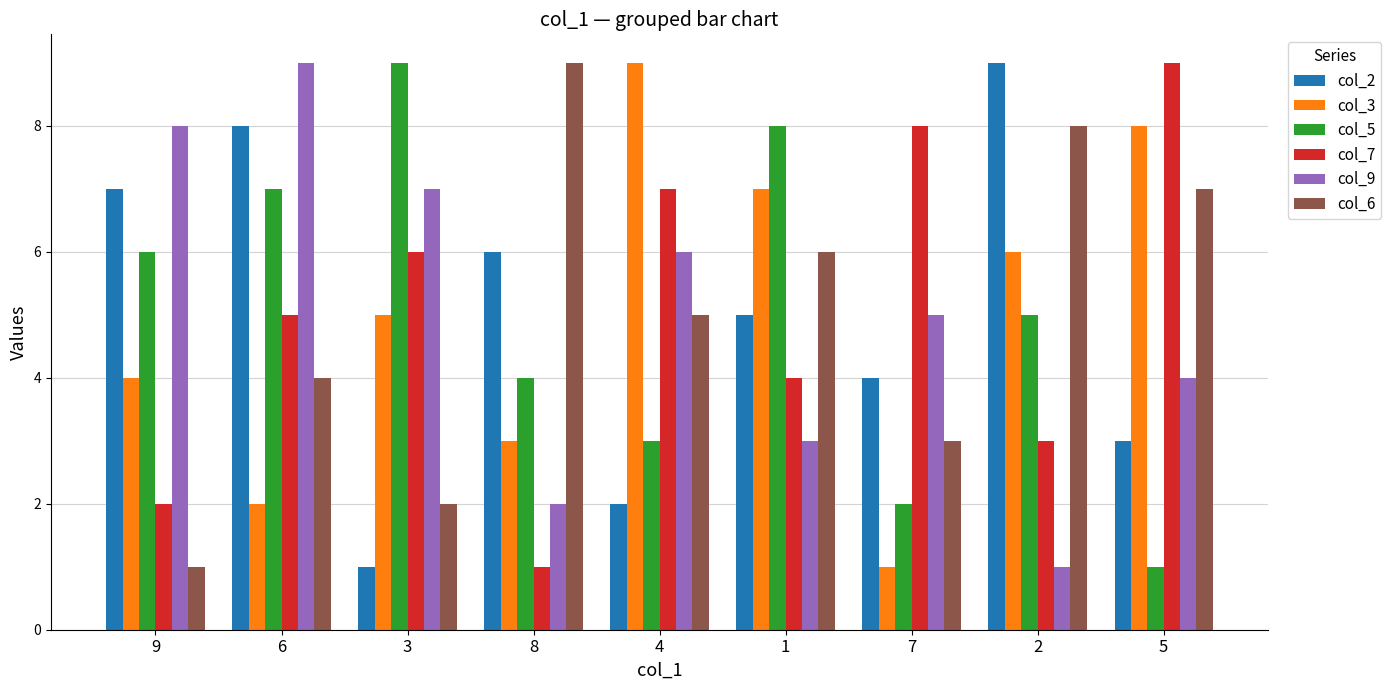

What is the highest value of the col_3 series?

9